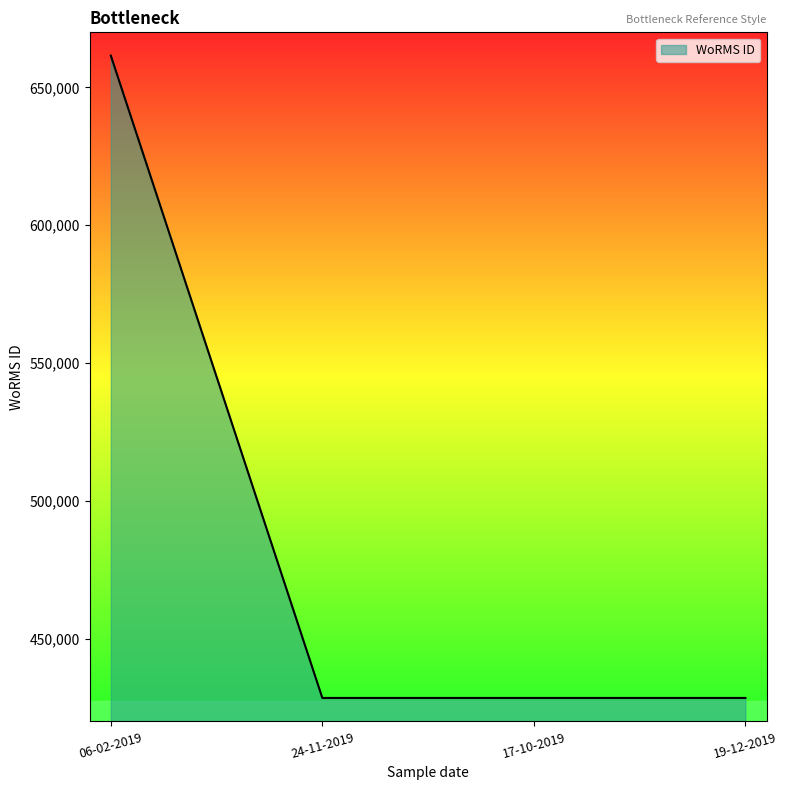

What is the change in value from 06-02-2019 to 19-12-2019?

-233037